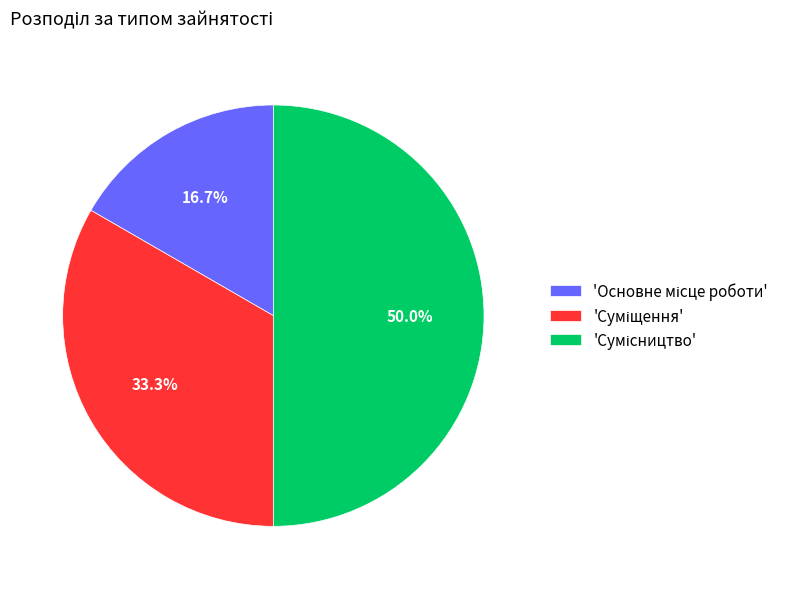

Which category has the biggest portion of the pie?

Сумісництво